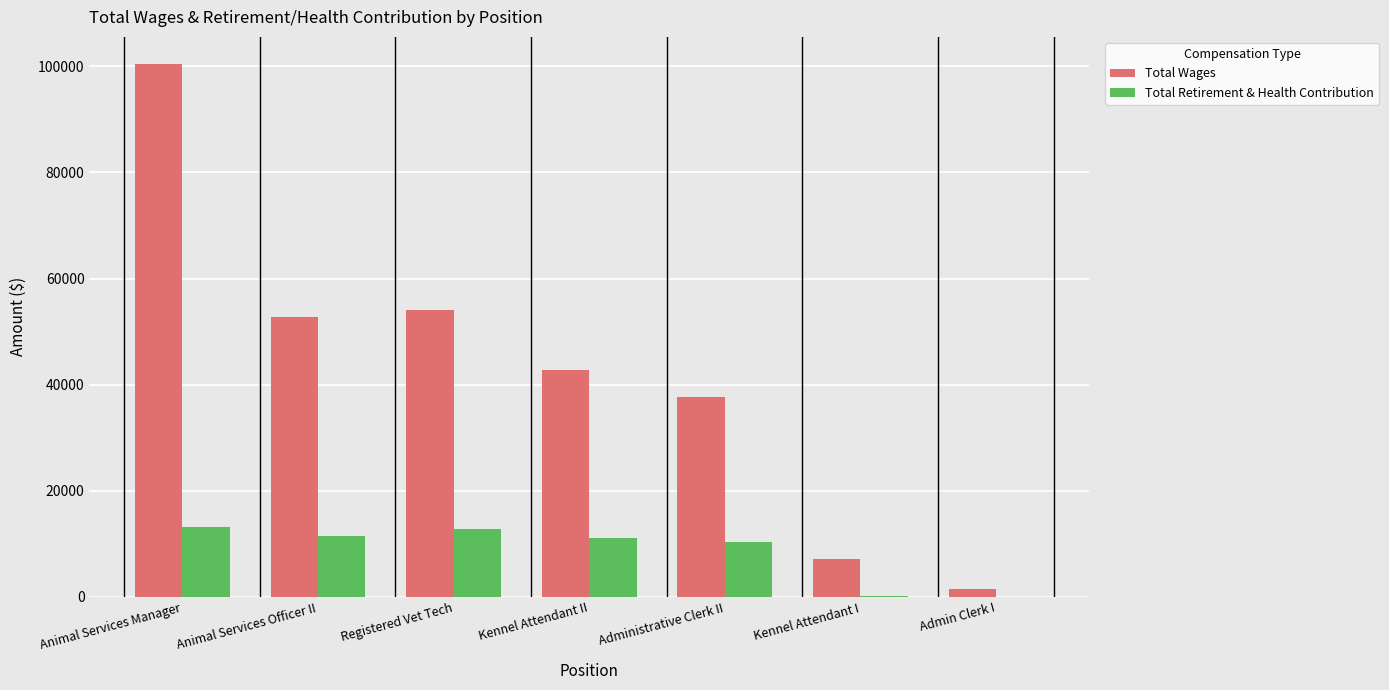

The Total Retirement & Health Contribution series shows 10413.0 at Administrative Clerk II. True or false?

True